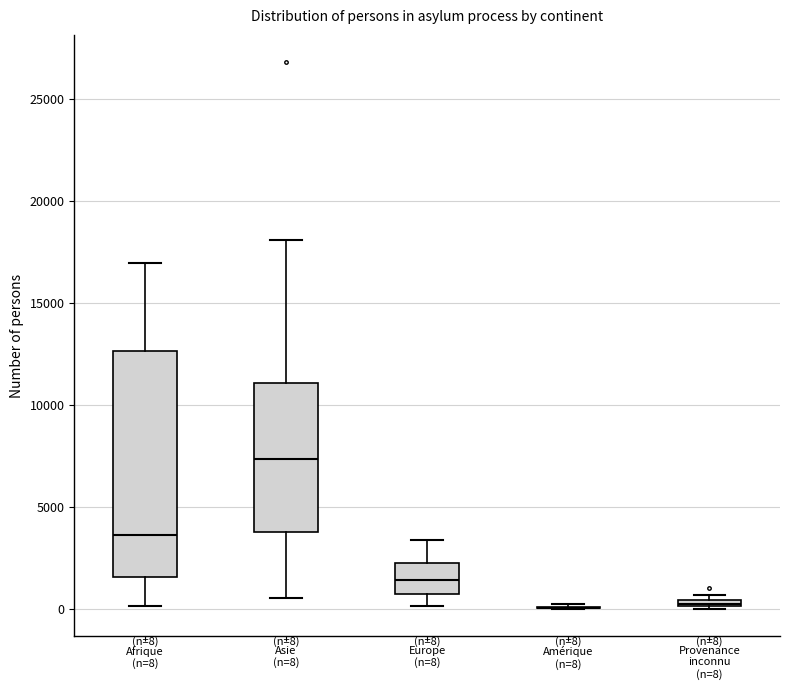

Which box is the tallest, from its lower edge to its upper edge?

Afrique (n=8)